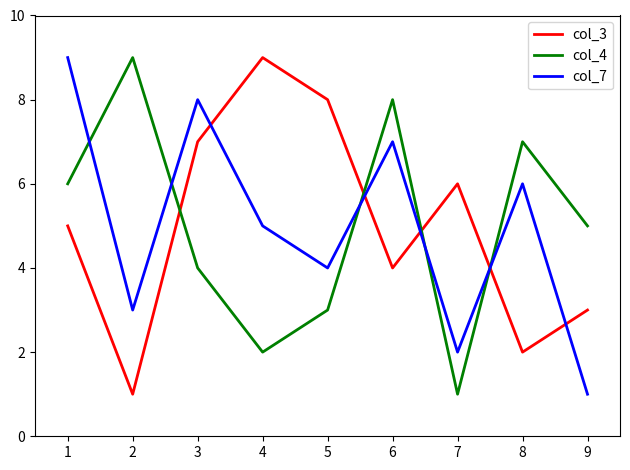

What are all the series names shown in the legend?

col_3, col_4, col_7